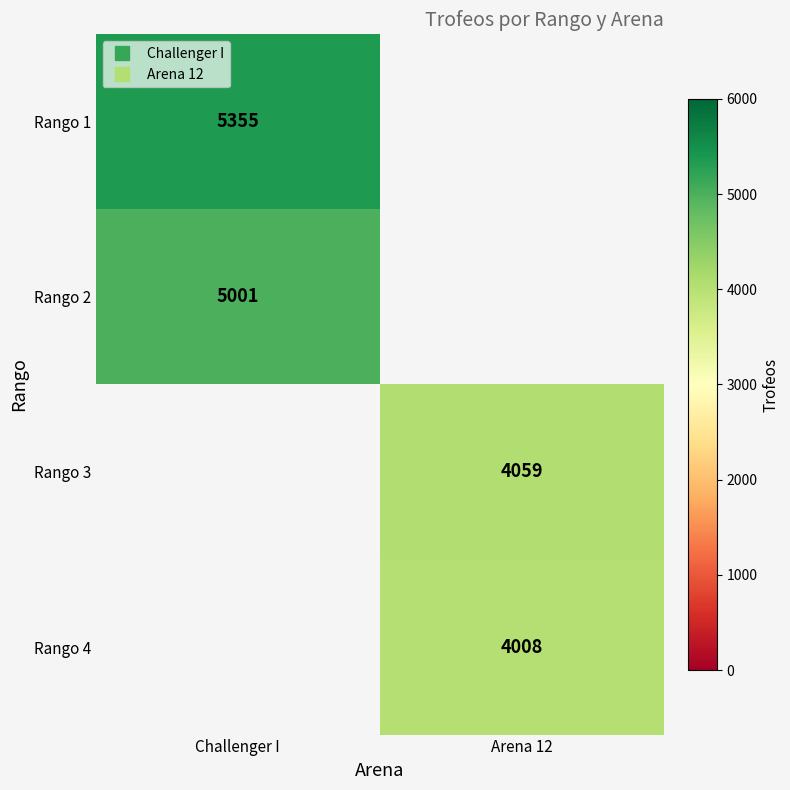

The value of Rango 1 at Challenger I is 8000.2. True or false?

False